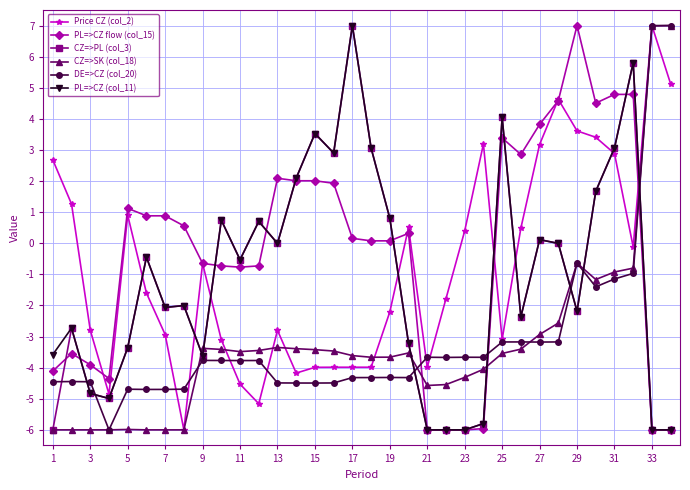

True or false: CZ=>PL (col_3) and DE=>CZ (col_20) cross at least once.

True